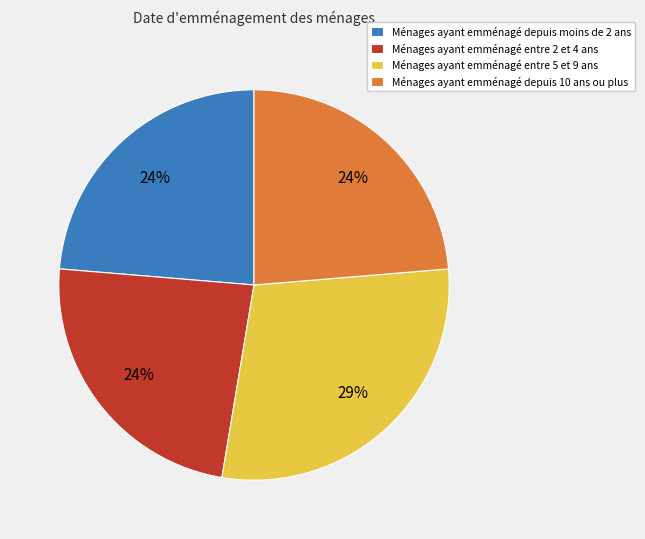

What is the largest slice in the pie chart?

Ménages ayant emménagé entre 5 et 9 ans